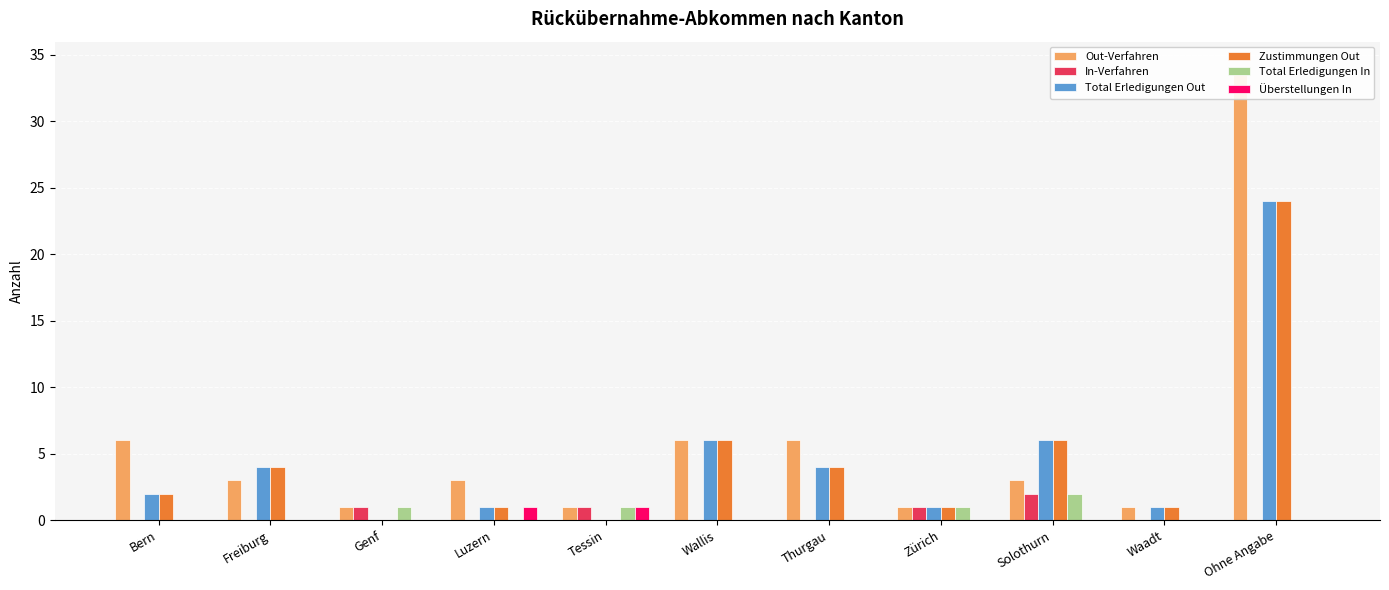

How many bars are there in total?

66